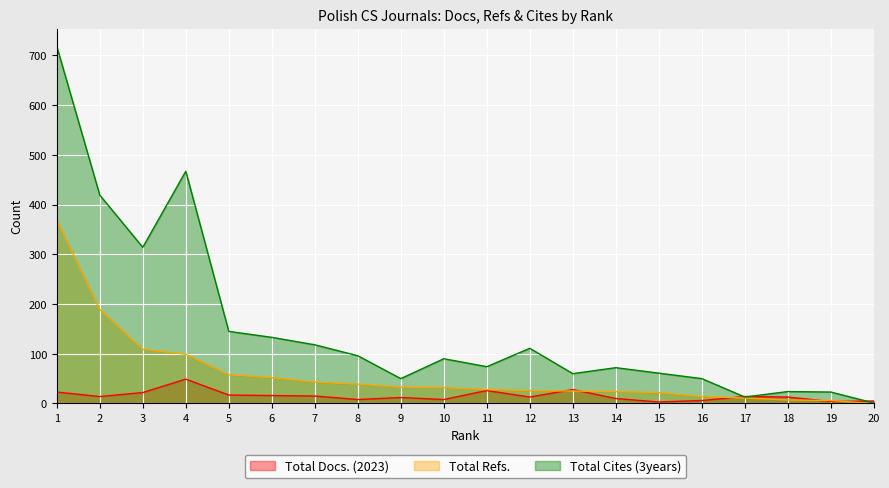

Between which two adjacent categories do Total Docs. (2023) and Total Refs. first intersect?

12 and 13